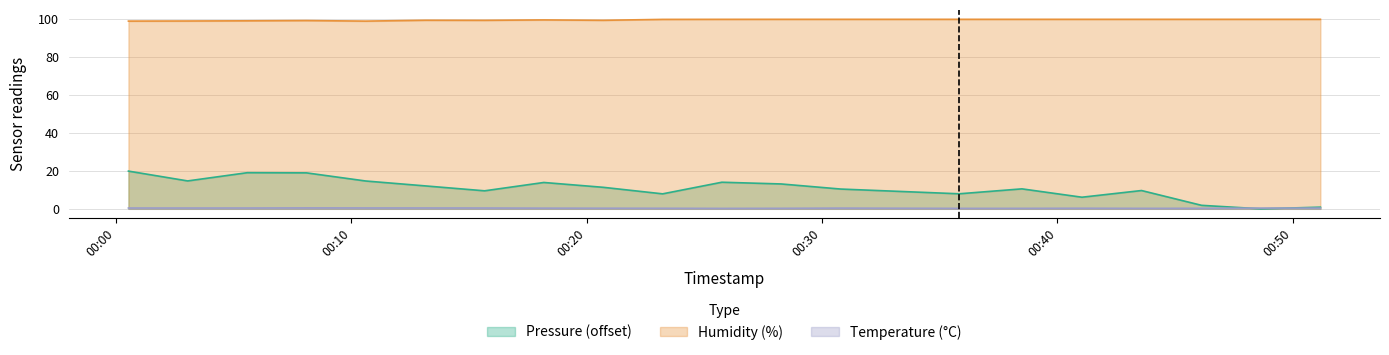

What is the label of the 13th point from the left?

2023-01-25T00:30:48